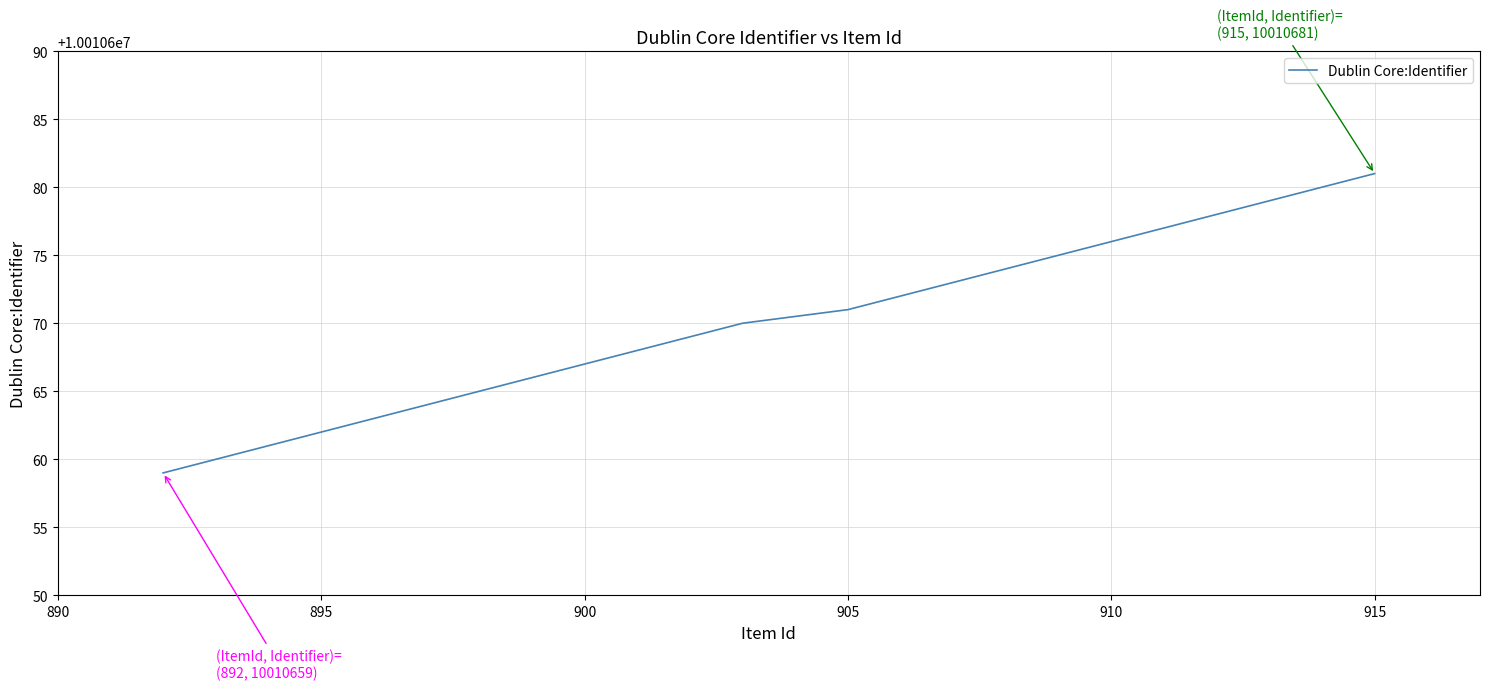

Reading left to right, list all the values displayed in this chart.

10010659	10010660	10010661	10010668	10010670	10010671	10010673	10010674	10010675	10010676	10010677	10010678	10010679	10010680	10010681